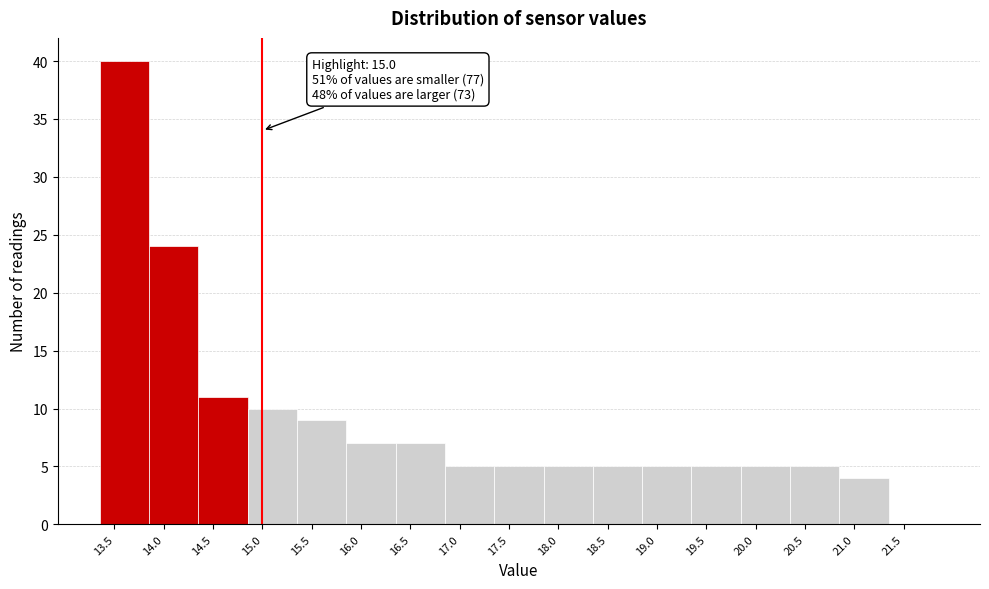

Over which range of the x-axis is the bar tallest?

13.35 to 13.85